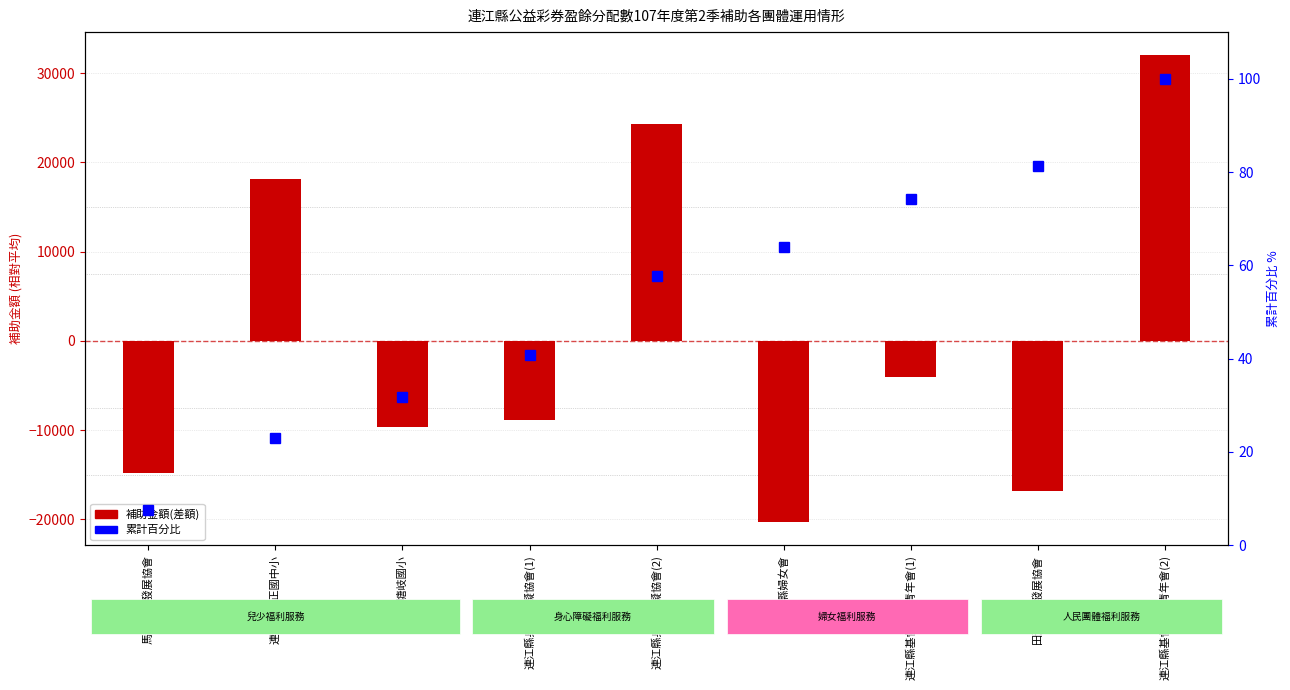

Which series has the largest total across all categories?

累計百分比